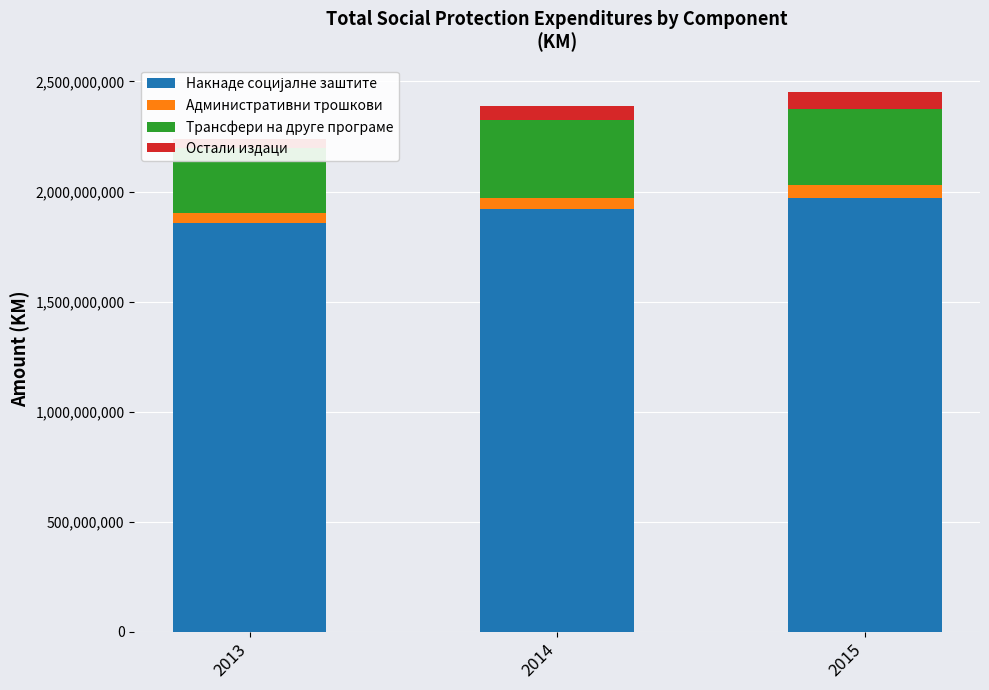

Reading left to right, transcribe all the data shown in this chart.

Накнаде социјалне заштите: 1855298216.3	1921253647.8	1971295284.2
Административни трошкови: 47964240.0	49892613.3	56972739.8
Трансфери на друге програме: 292923949.0	352890268.0	346626092.5
Остали издаци: 40859455.0	65834531.0	78728086.1